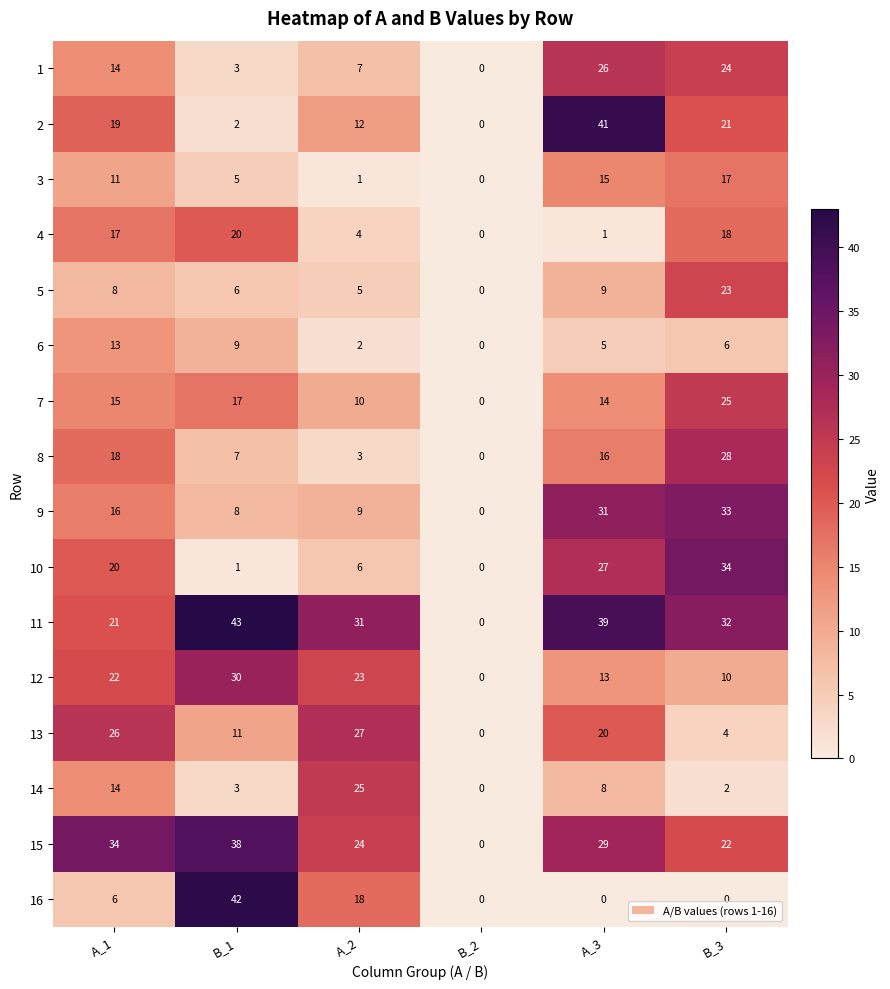

At which category does the chart reach its peak across all series?

B_1